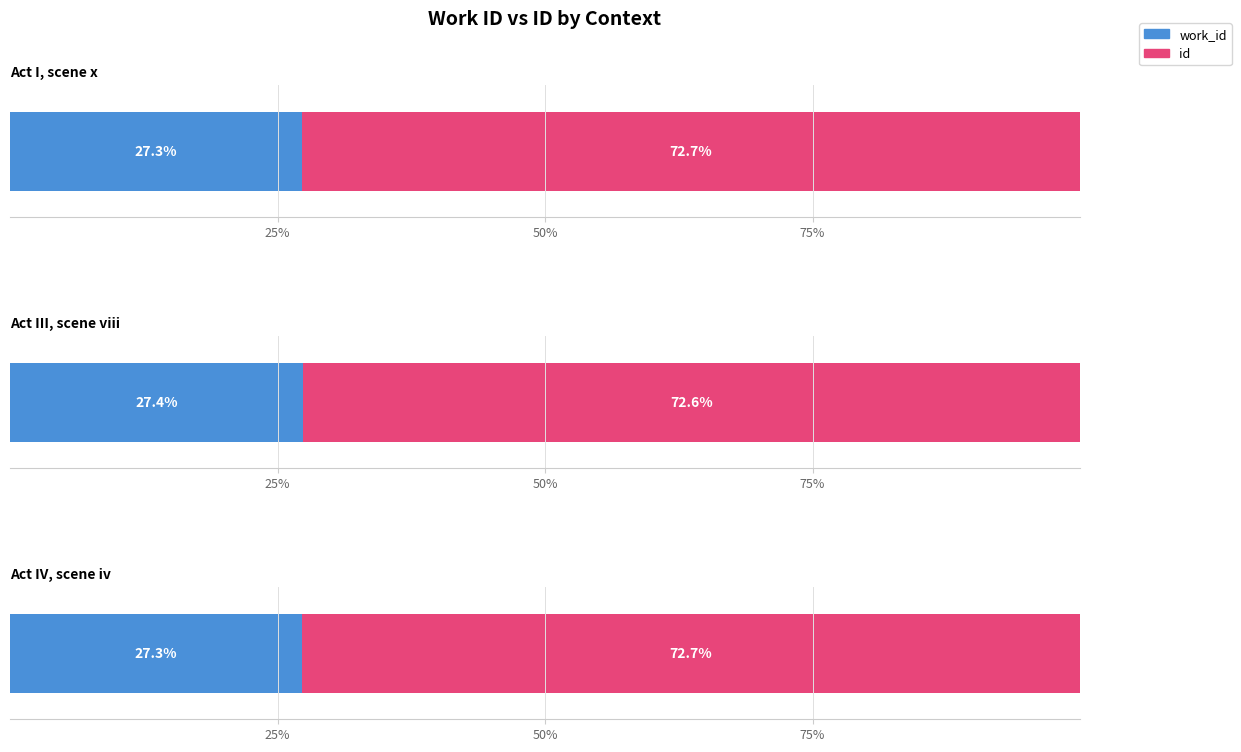

Is it true that id equals 15875 at Act IV, scene iv?

True